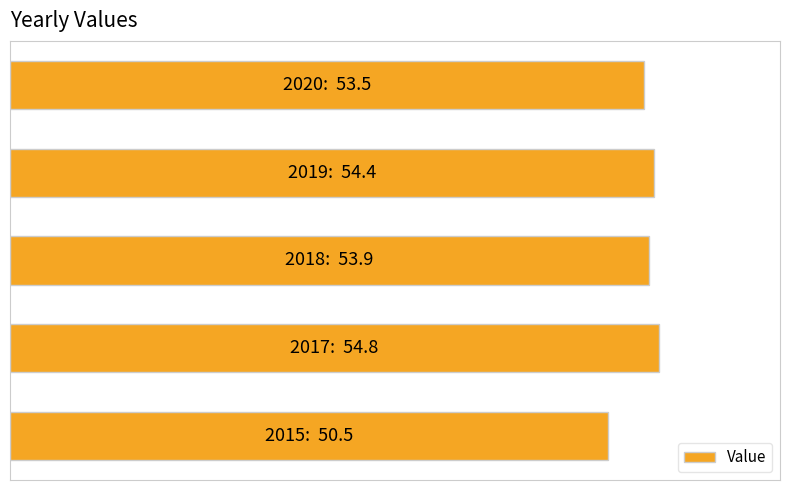

Does the chart contain any negative values?

No